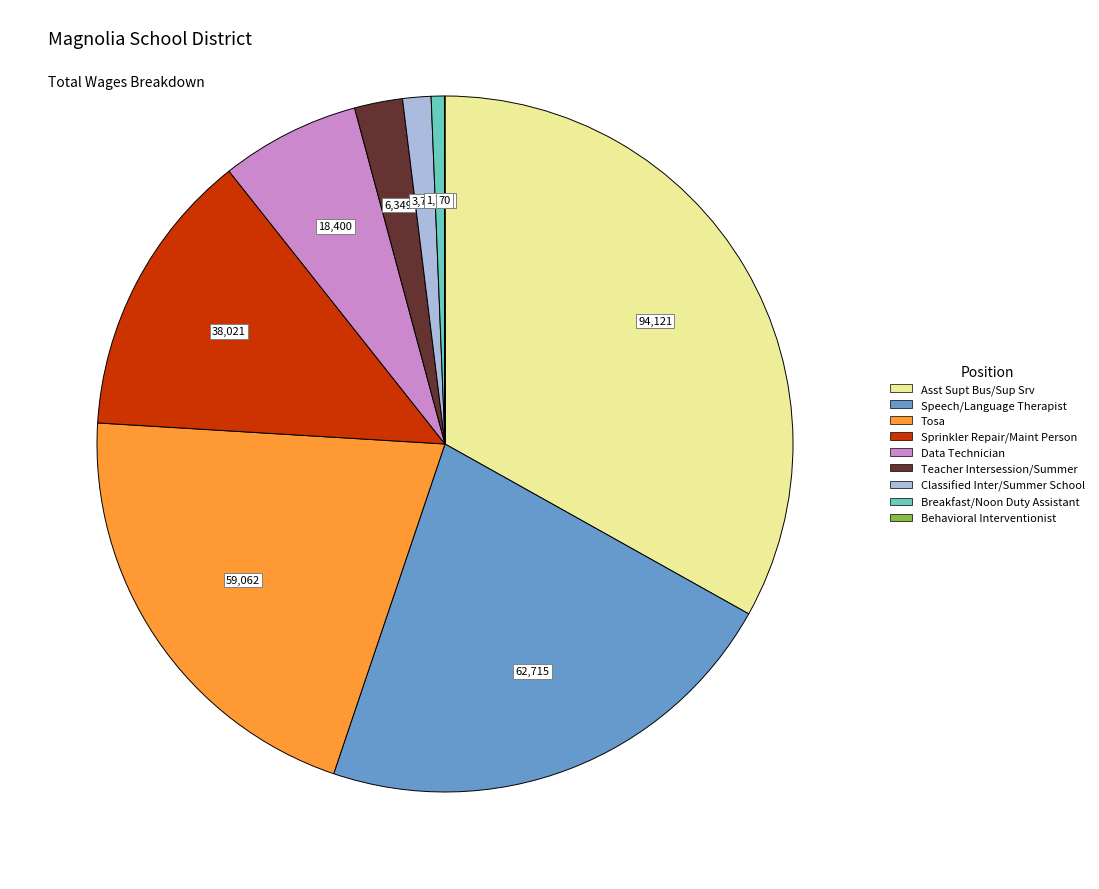

Which category has the biggest portion of the pie?

Asst Supt Bus/Sup Srv